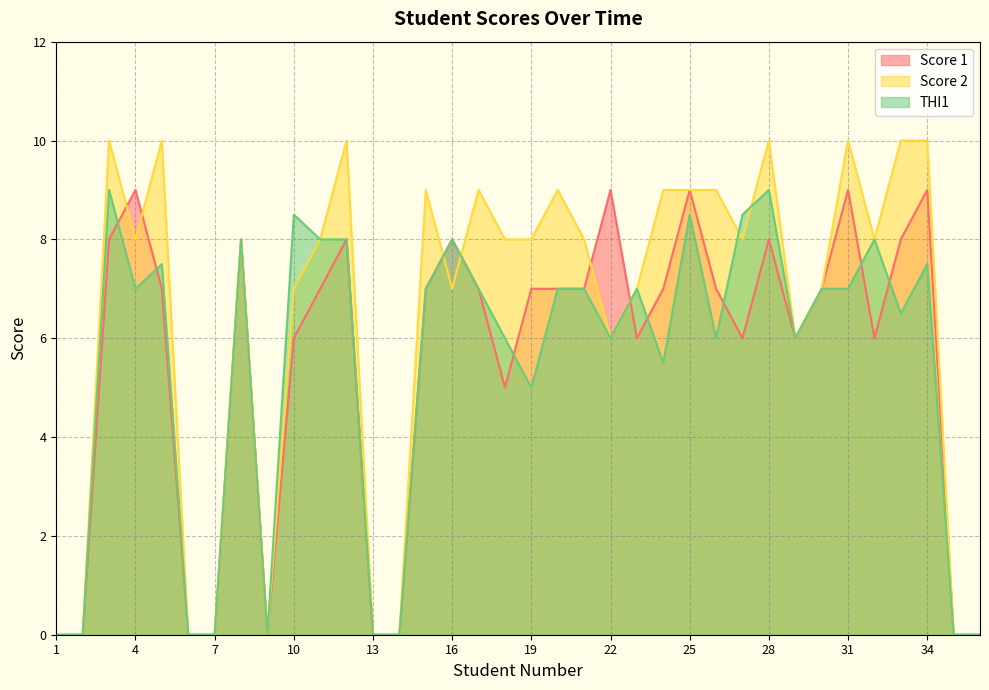

How many interior local peaks does the THI1 series have?

10